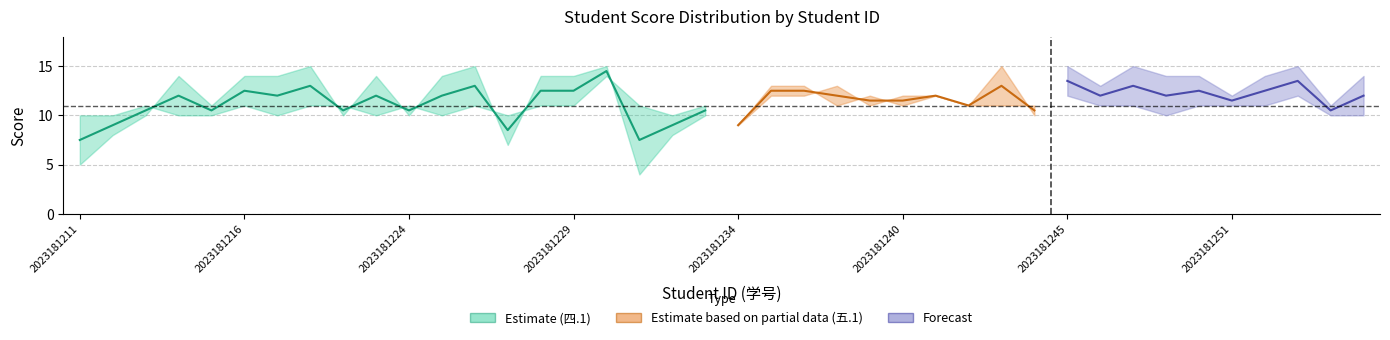

Which series has the largest total across all categories?

四.1(15分)